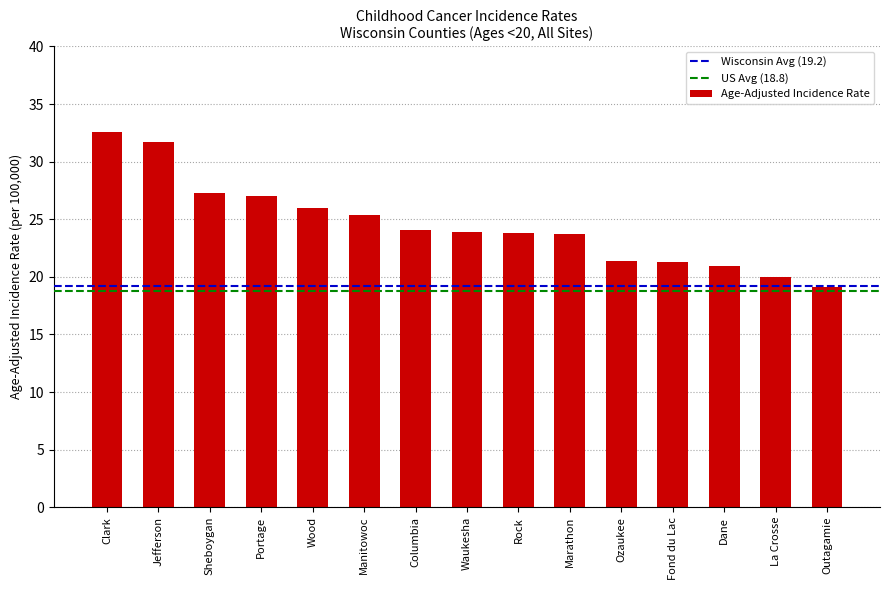

What is the difference between the second highest and minimum values?

12.6